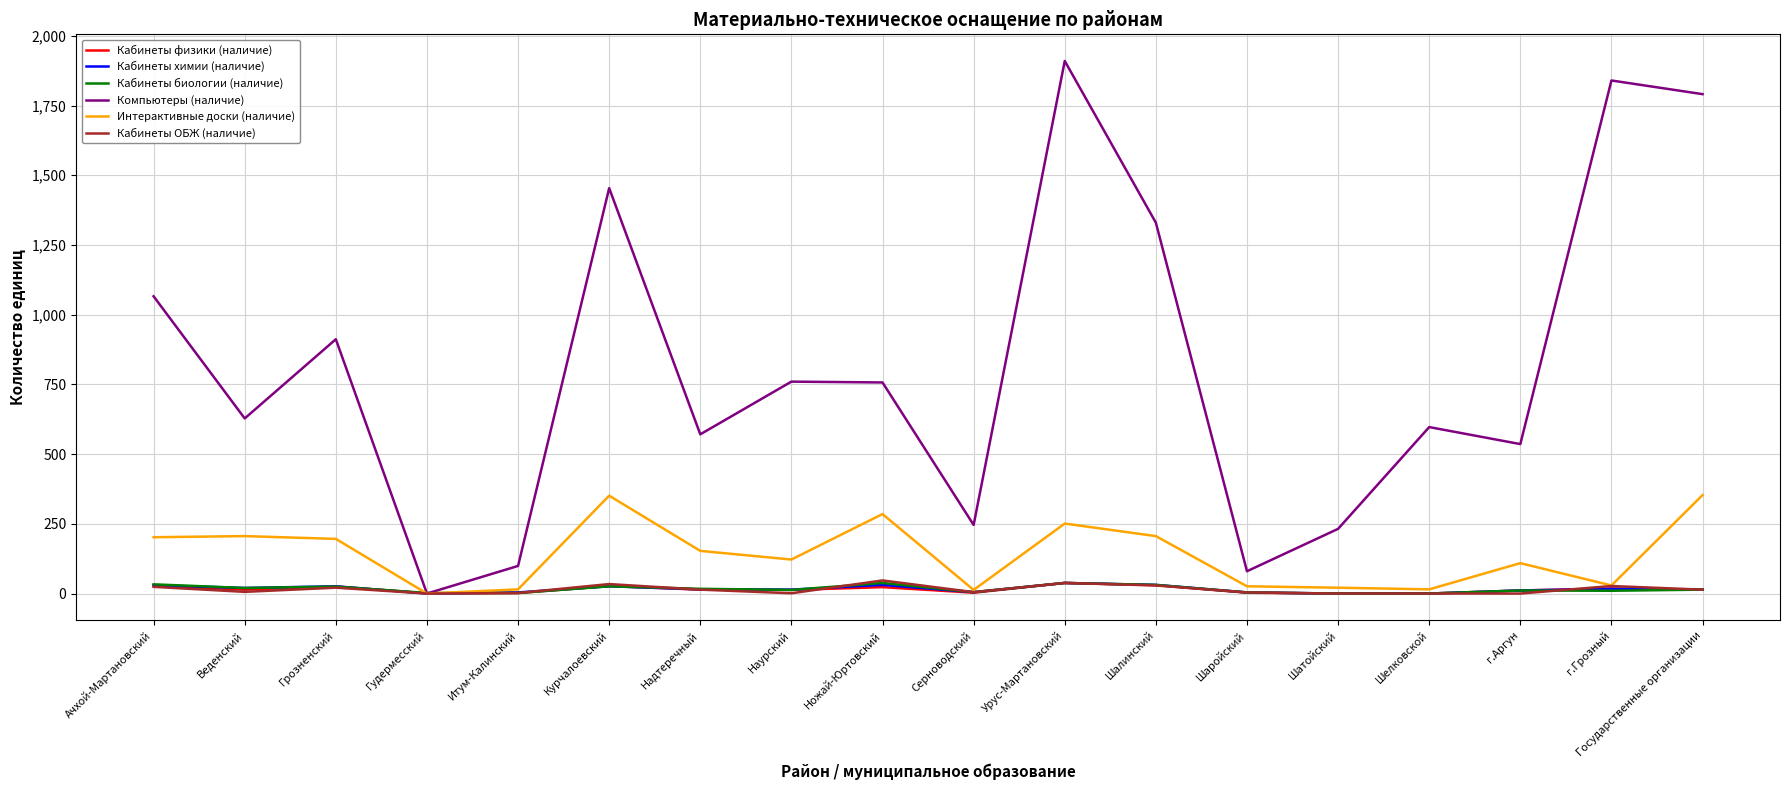

What is the greatest value displayed?

1910